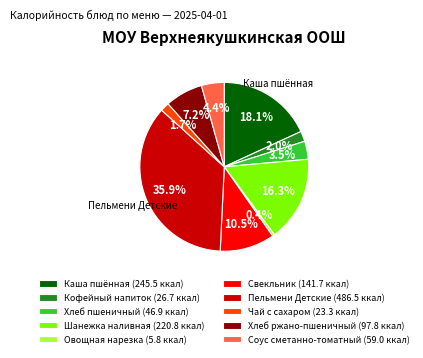

To the nearest percent, what is the difference between the Соус сметанно-томатный and Пельмени Детские slice percentages?

32%